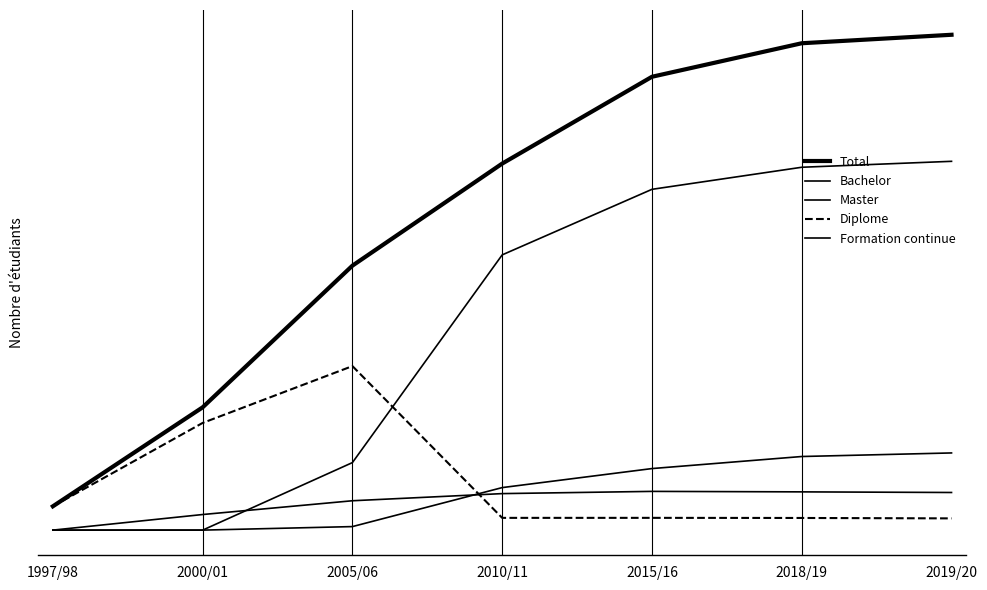

Is this an area chart (filled region under the line)?

No